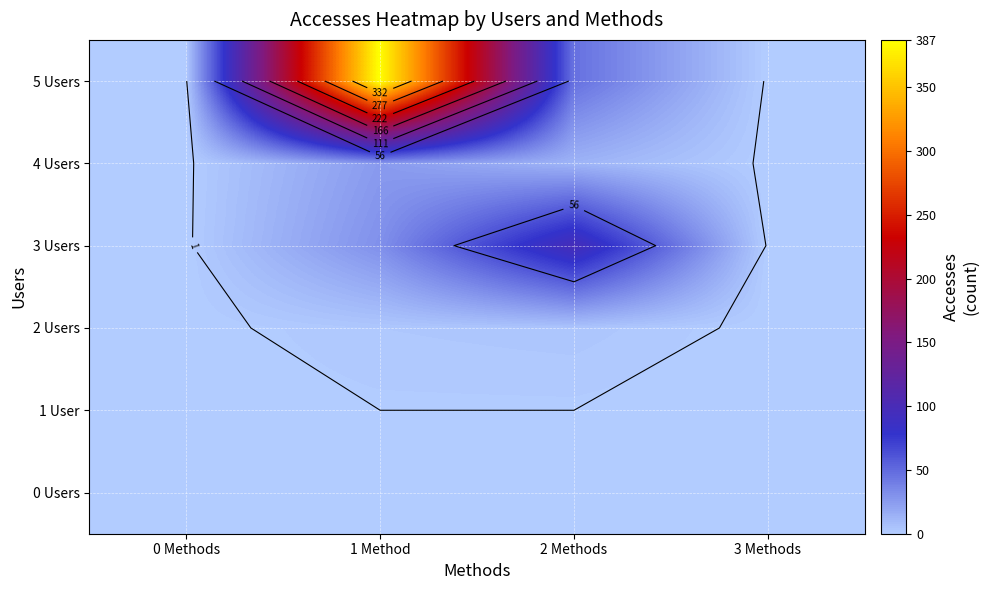

True or false: 5 Users has a value of 245 at 1 Method.

False